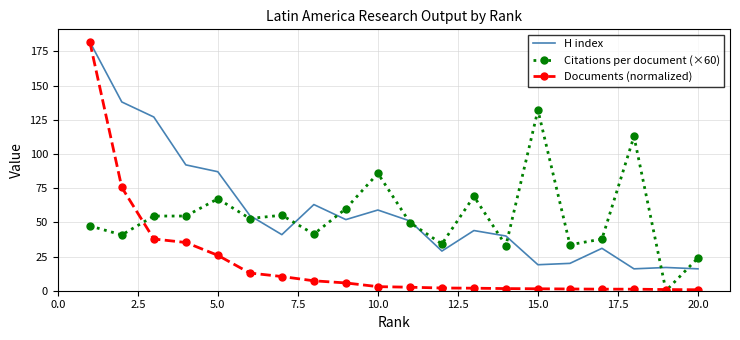

What is the minimum value for H index?

16.0